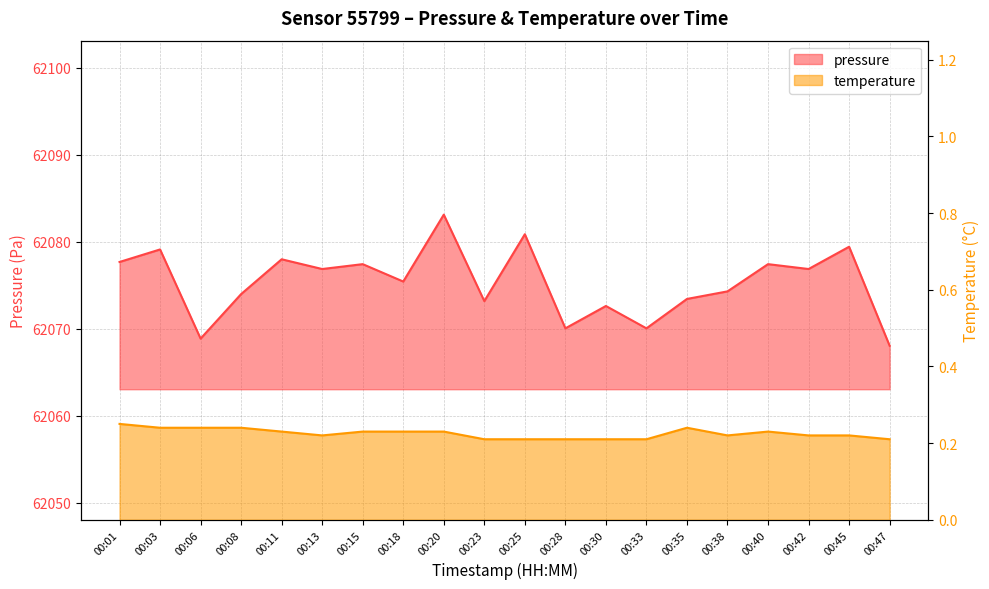

Reading left to right, transcribe all the data shown in this chart.

pressure: 00:01=62077.7	00:03=62079.1	00:06=62068.9	00:08=62074.0	00:11=62078.0	00:13=62076.9	00:15=62077.4	00:18=62075.4	00:20=62083.1	00:23=62073.2	00:25=62080.9	00:28=62070.1	00:30=62072.6	00:33=62070.1	00:35=62073.4	00:38=62074.3	00:40=62077.4	00:42=62076.9	00:45=62079.4	00:47=62068.1
temperature: 00:01=0.2	00:03=0.2	00:06=0.2	00:08=0.2	00:11=0.2	00:13=0.2	00:15=0.2	00:18=0.2	00:20=0.2	00:23=0.2	00:25=0.2	00:28=0.2	00:30=0.2	00:33=0.2	00:35=0.2	00:38=0.2	00:40=0.2	00:42=0.2	00:45=0.2	00:47=0.2